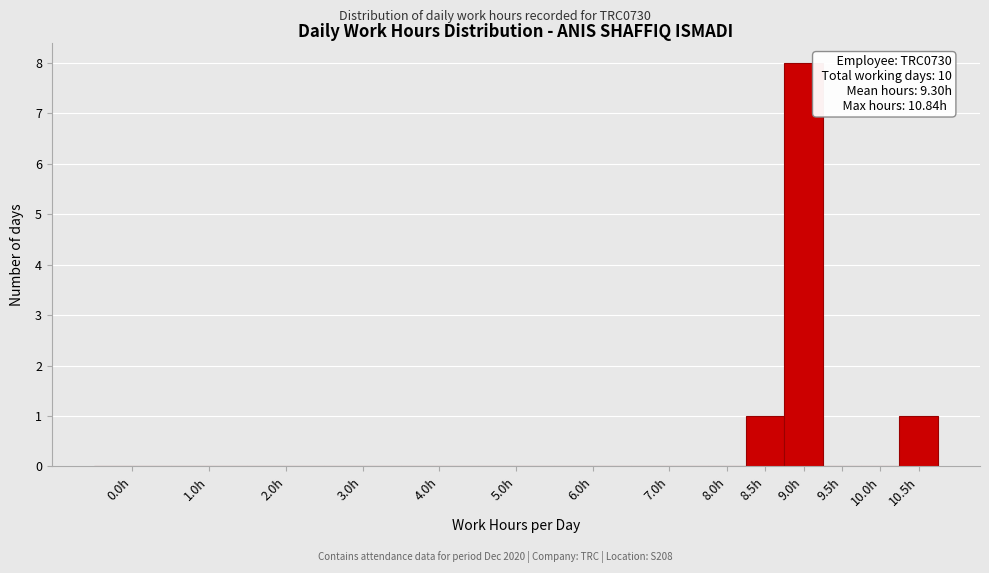

Reading left to right, extract all data points from this chart.

0.0h=0	1.0h=0	2.0h=0	3.0h=0	4.0h=0	5.0h=0	6.0h=0	7.0h=0	8.0h=0	8.5h=1	9.0h=8	9.5h=0	10.0h=0	10.5h=1